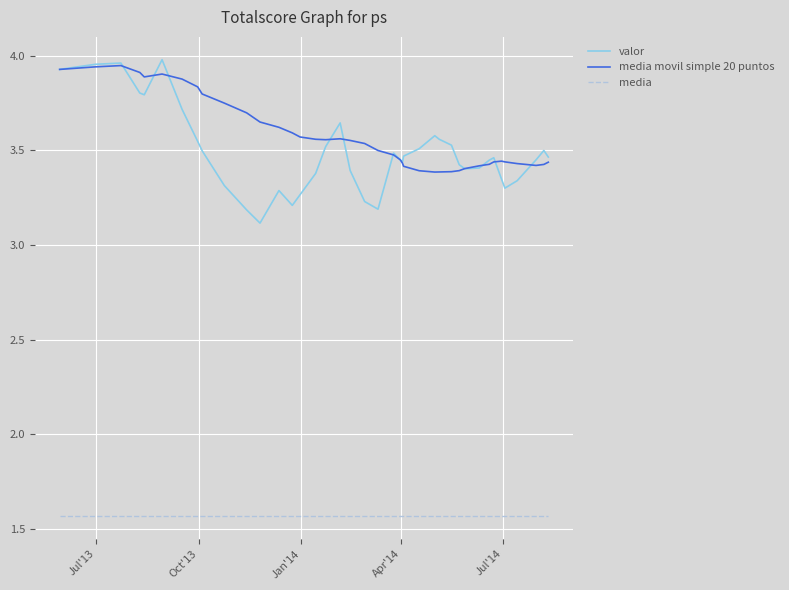

Which series has the widest spread of values?

valor